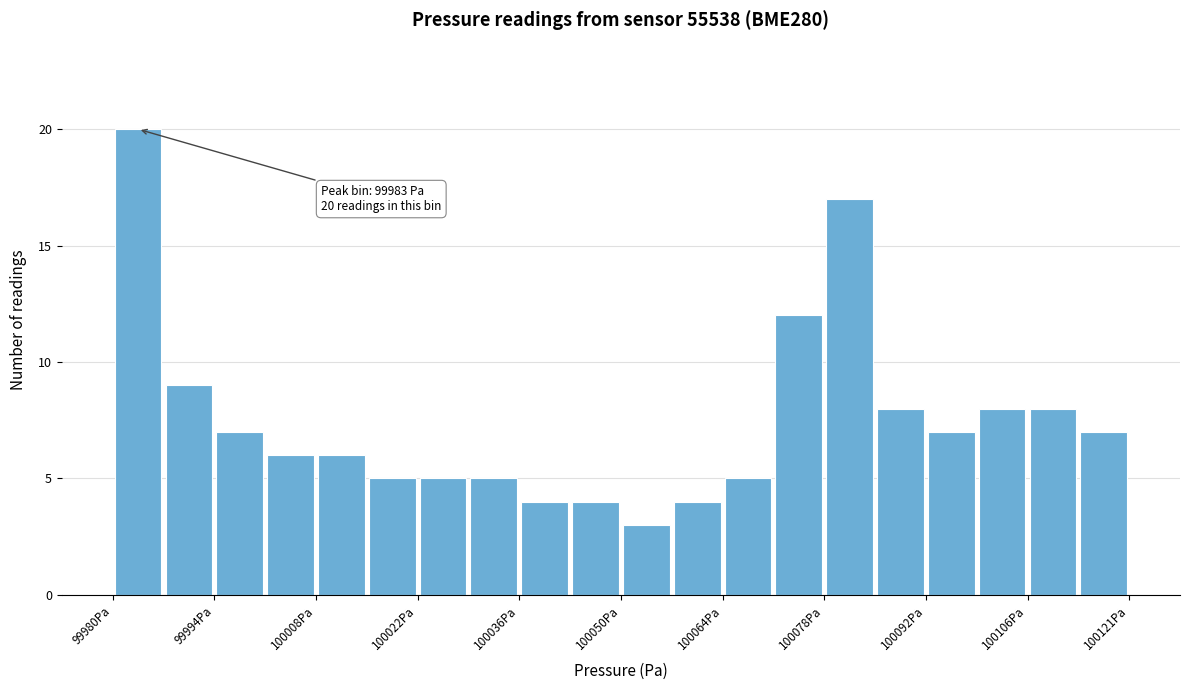

Read against the x-axis, roughly where is the centre of the tallest bar?

99984